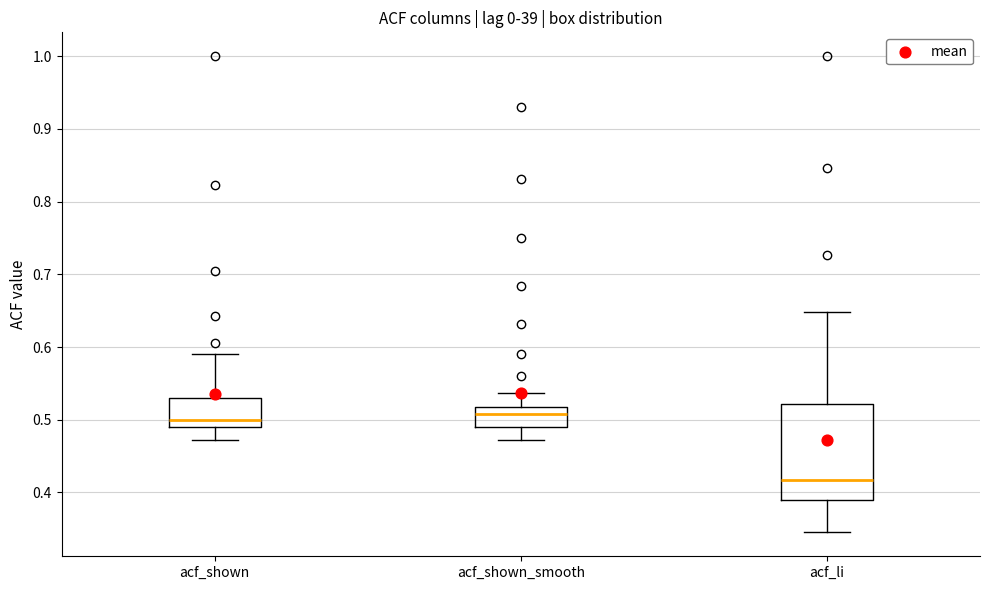

Comparing the boxes themselves (not the whiskers), which one is the tallest?

acf_li